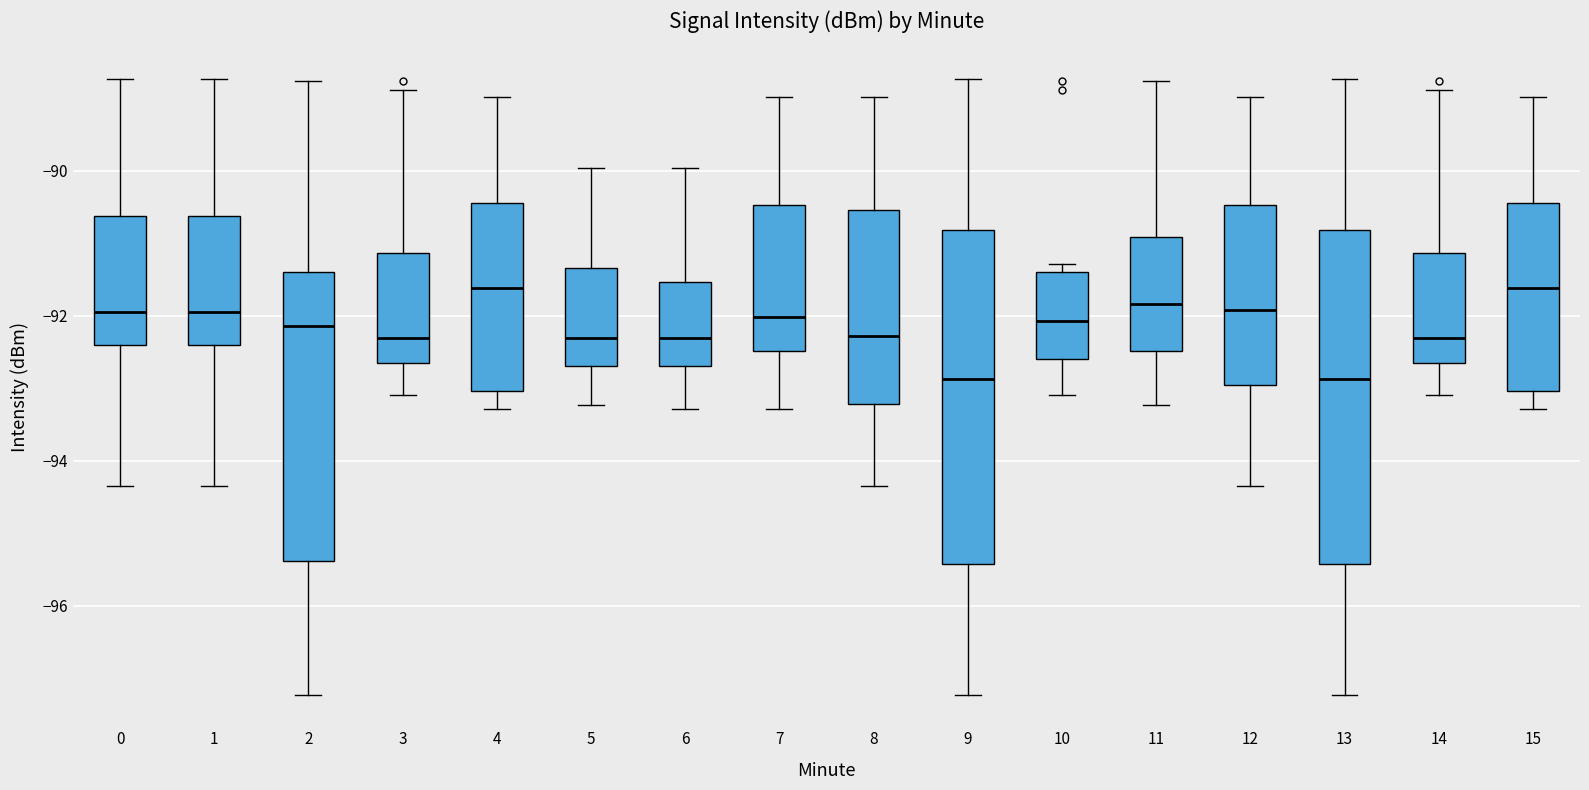

Reading left to right, read every box against the y-axis: the position of its median line, the range the box covers, and the ends of its whiskers. The values are not printed on the chart, so give them approximately, as read against the axis.

0: median -92.0, box -92.4 to -90.6, whiskers -94.4 to -88.8
1: median -92.0, box -92.4 to -90.6, whiskers -94.4 to -88.8
2: median -92.2, box -95.4 to -91.4, whiskers -97.2 to -88.8
3: median -92.4, box -92.6 to -91.2, whiskers -93.0 to -88.8
4: median -91.6, box -93.0 to -90.4, whiskers -93.2 to -89.0
5: median -92.4, box -92.6 to -91.4, whiskers -93.2 to -90.0
6: median -92.4, box -92.6 to -91.6, whiskers -93.2 to -90.0
7: median -92.0, box -92.4 to -90.4, whiskers -93.2 to -89.0
8: median -92.2, box -93.2 to -90.6, whiskers -94.4 to -89.0
9: median -92.8, box -95.4 to -90.8, whiskers -97.2 to -88.8
10: median -92.0, box -92.6 to -91.4, whiskers -93.0 to -91.2
11: median -91.8, box -92.4 to -91.0, whiskers -93.2 to -88.8
12: median -92.0, box -93.0 to -90.4, whiskers -94.4 to -89.0
13: median -92.8, box -95.4 to -90.8, whiskers -97.2 to -88.8
14: median -92.4, box -92.6 to -91.2, whiskers -93.0 to -88.8
15: median -91.6, box -93.0 to -90.4, whiskers -93.2 to -89.0